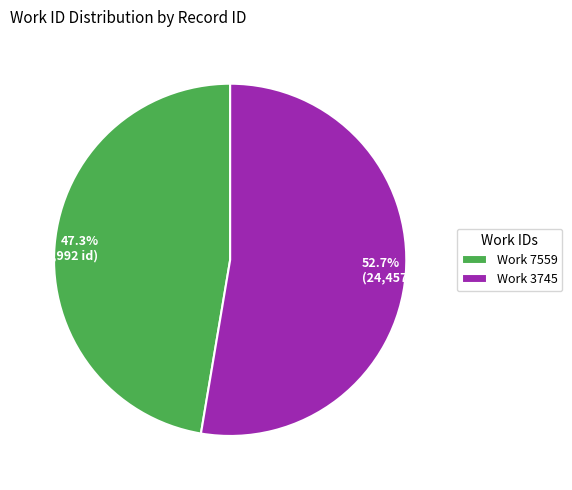

How many slices are in this pie chart?

2